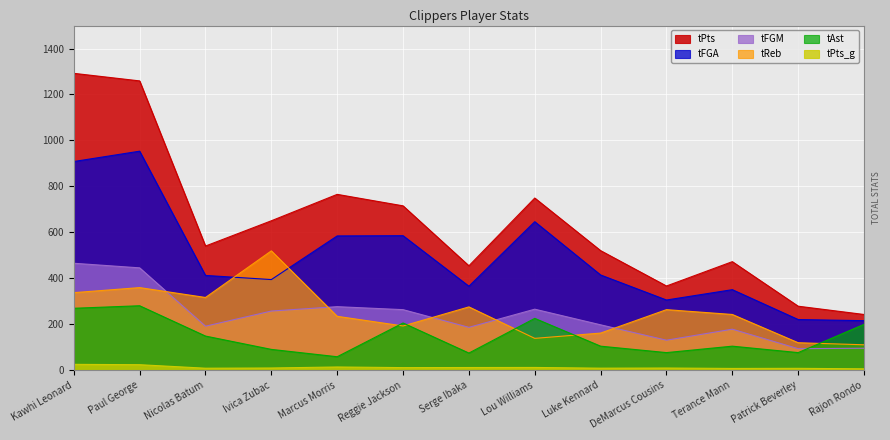

What is the maximum value for tAst?

280.0